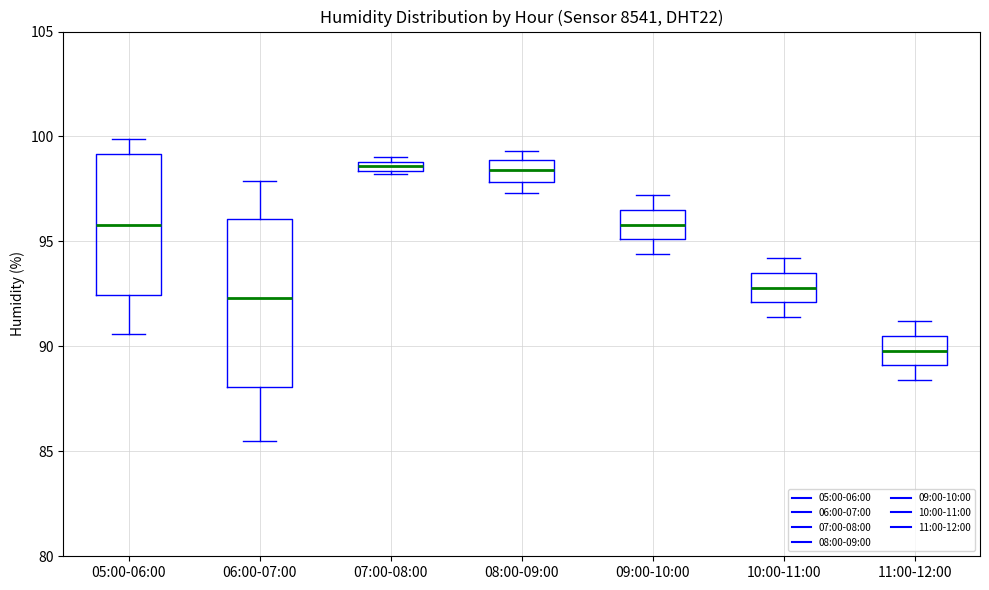

Comparing the boxes themselves (not the whiskers), which one is the tallest?

06:00-07:00